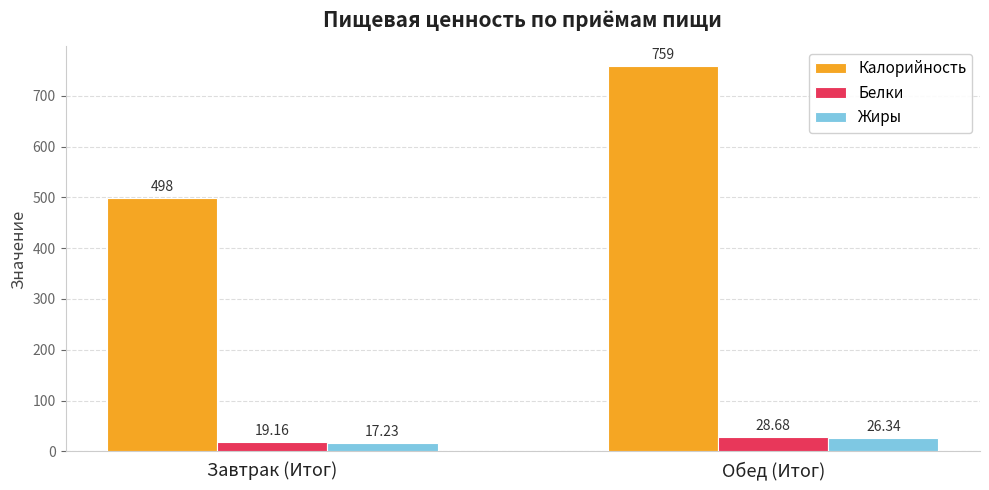

What is the label of the 1st bar from the left?

Завтрак (Итог)